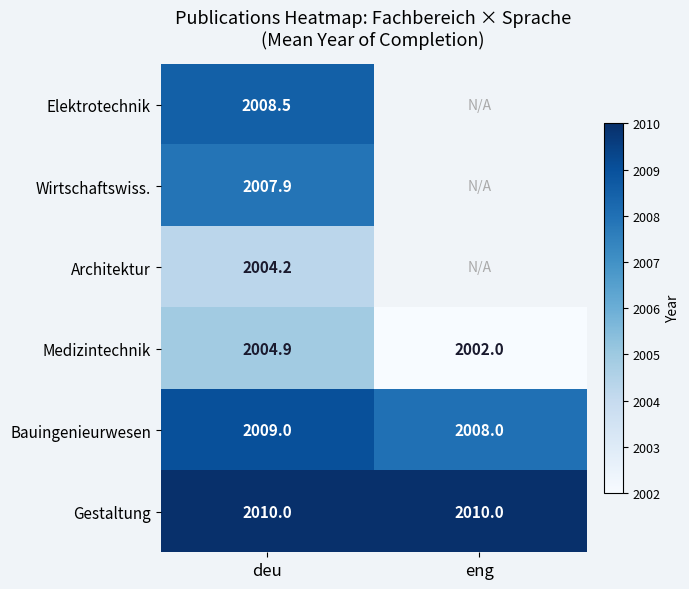

At how many categories does at least one series exceed 2007?

2